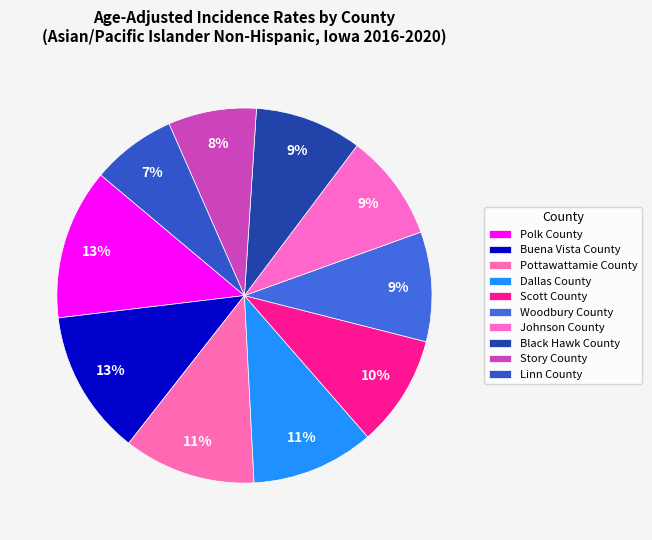

How many slices are in this pie chart?

10